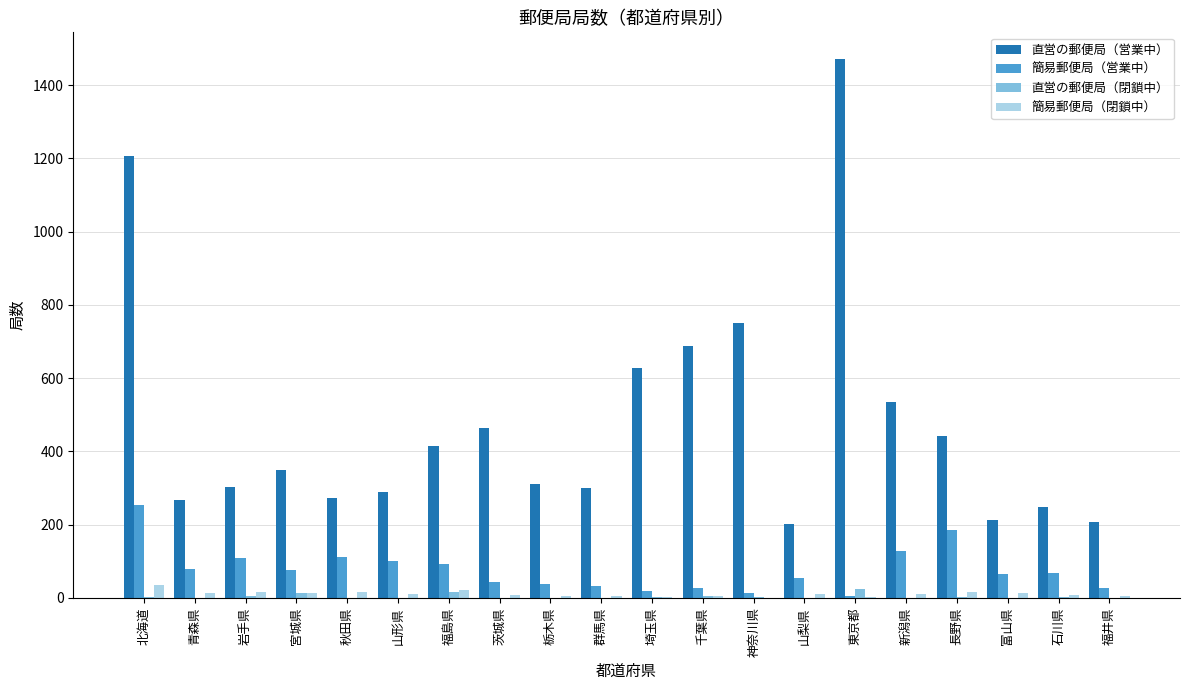

At which label is 直営の郵便局（営業中） closest to 836?

神奈川県